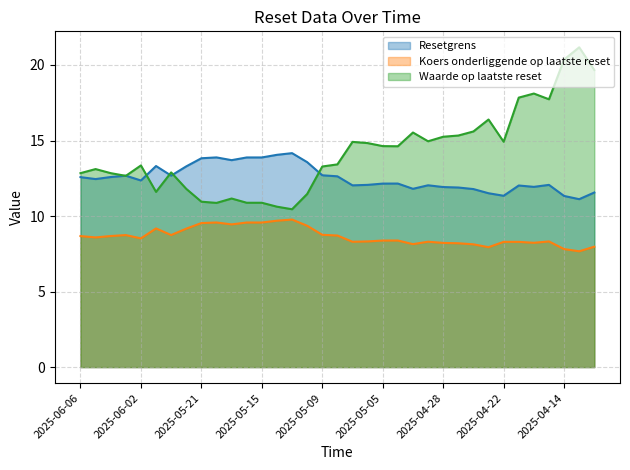

Is it true that Waarde op laatste reset (line) equals 17.8 at 29?

True